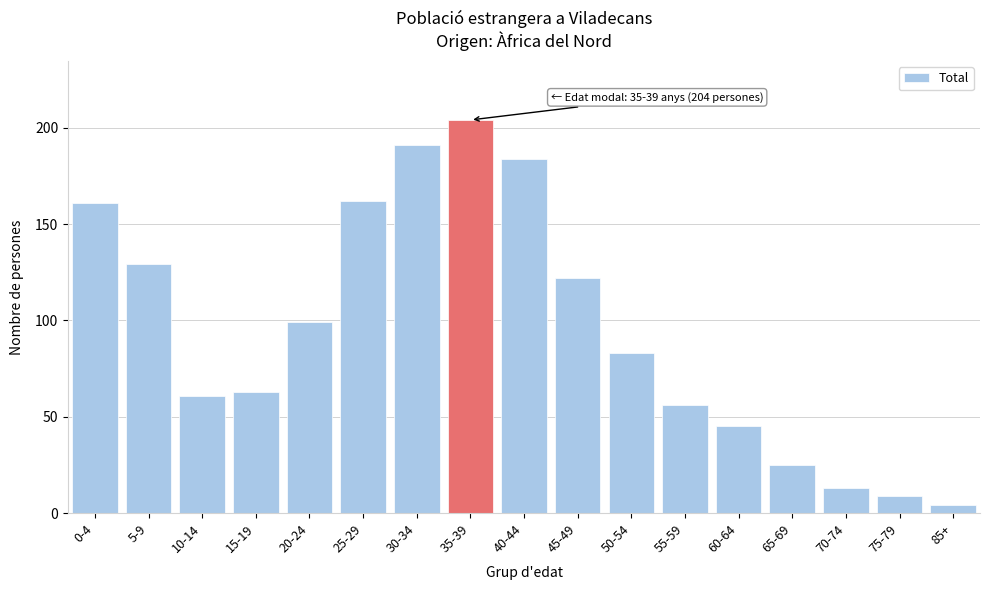

Reading right to left, transcribe all the data shown in this chart.

85+=4	75-79=9	70-74=13	65-69=25	60-64=45	55-59=56	50-54=83	45-49=122	40-44=184	35-39=204	30-34=191	25-29=162	20-24=99	15-19=63	10-14=61	5-9=129	0-4=161